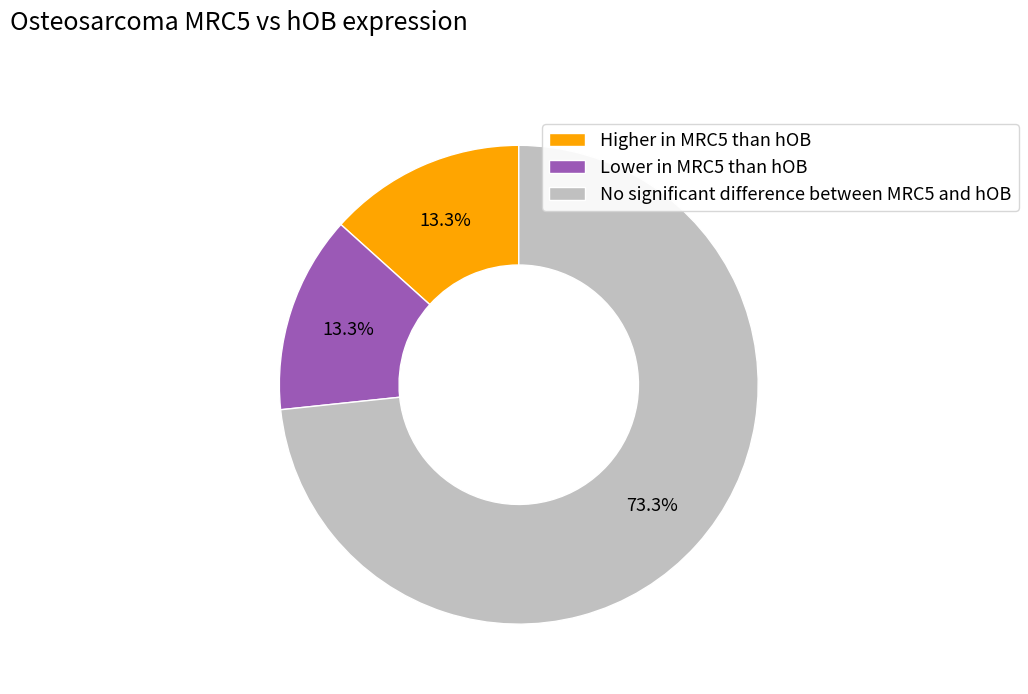

Do Lower in MRC5 than hOB and No significant difference between MRC5 and hOB together represent more than half of the pie?

Yes